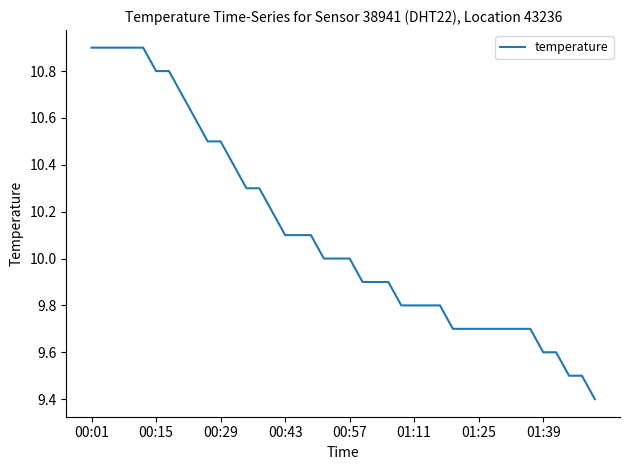

What is the smallest value displayed?

9.4